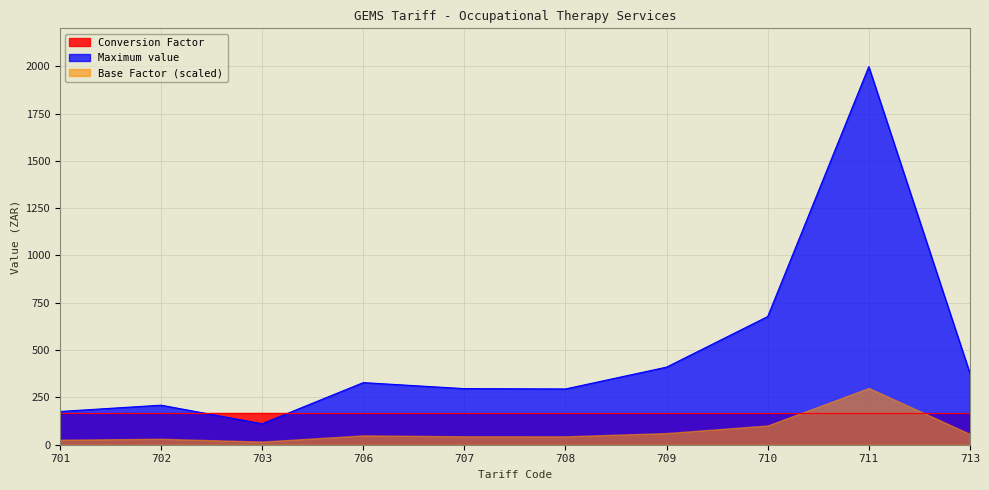

Is it true that Conversion Factor equals 170.0 at 707?

True